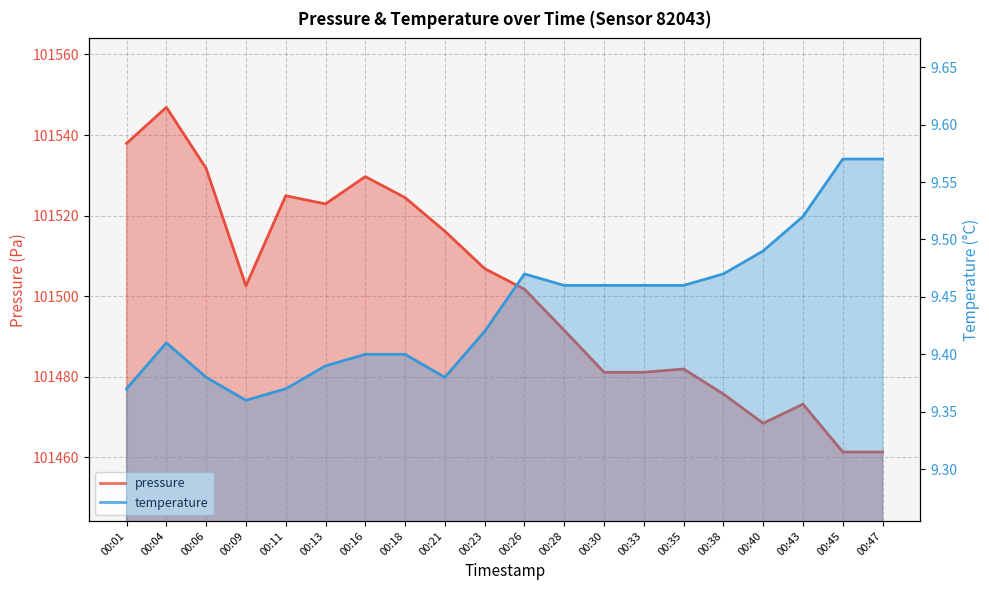

Which series has the largest range (max minus min)?

pressure